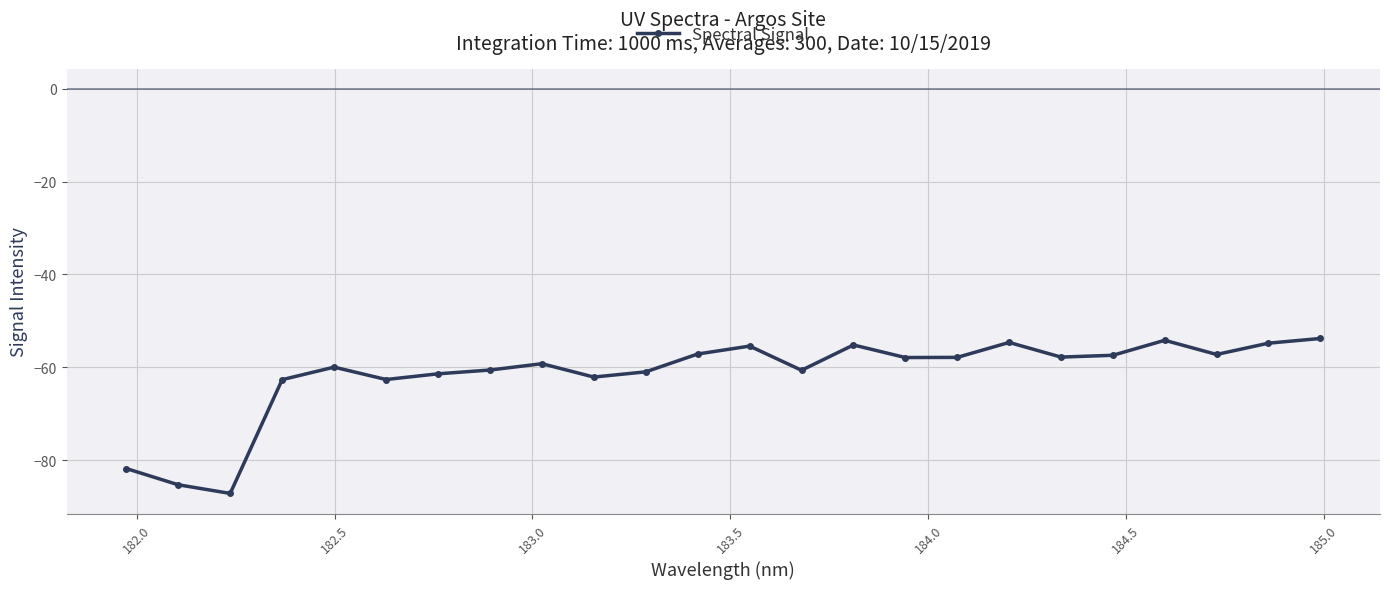

True or false: there are more than 1 points higher than both neighbors.

True